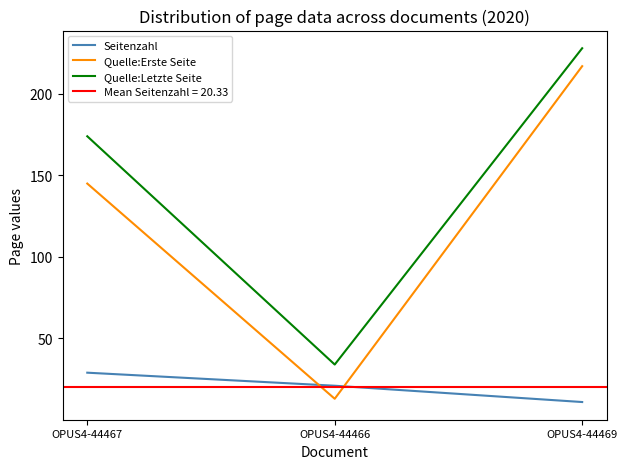

Between OPUS4-44469 and OPUS4-44467, which is larger?

OPUS4-44467